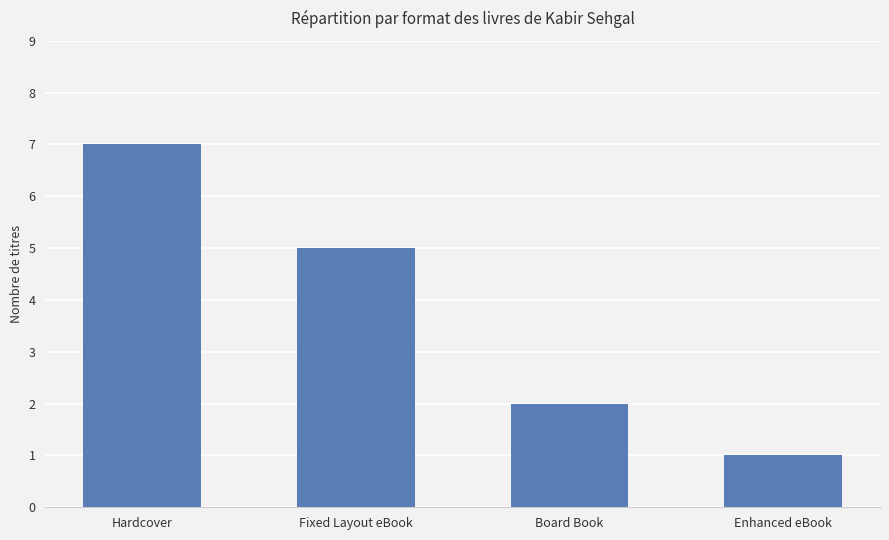

Reading right to left, list all the values displayed in this chart.

Enhanced eBook=1	Board Book=2	Fixed Layout eBook=5	Hardcover=7